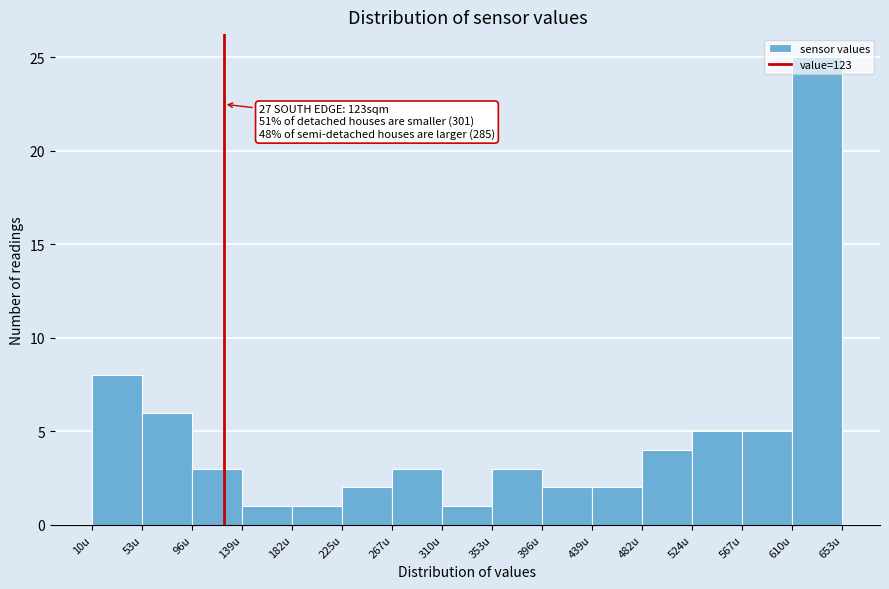

Which range on the x-axis has the tallest bar?

610 to 655